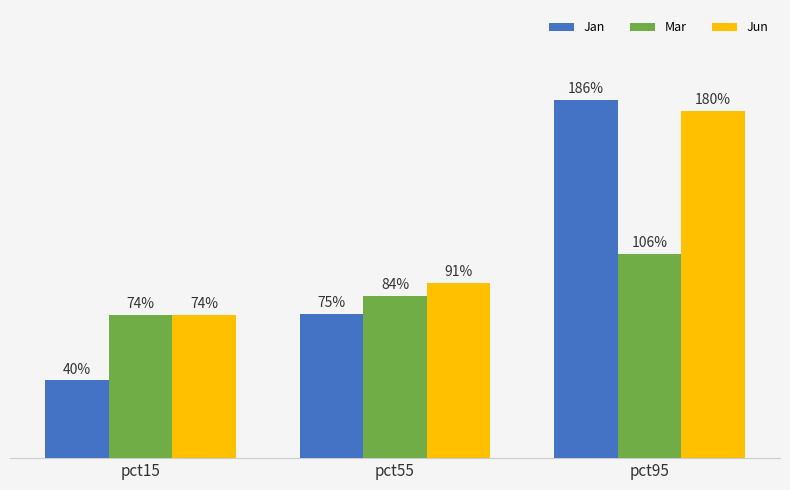

What are all the series names shown in the legend?

Jan, Mar, Jun